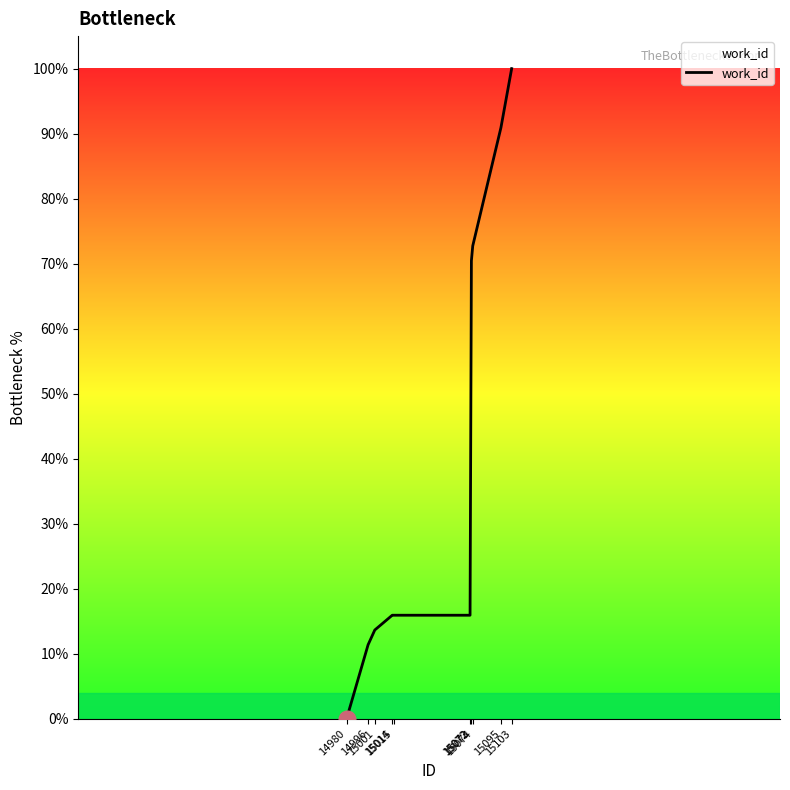

The value at 15074 is 72.7. True or false?

True